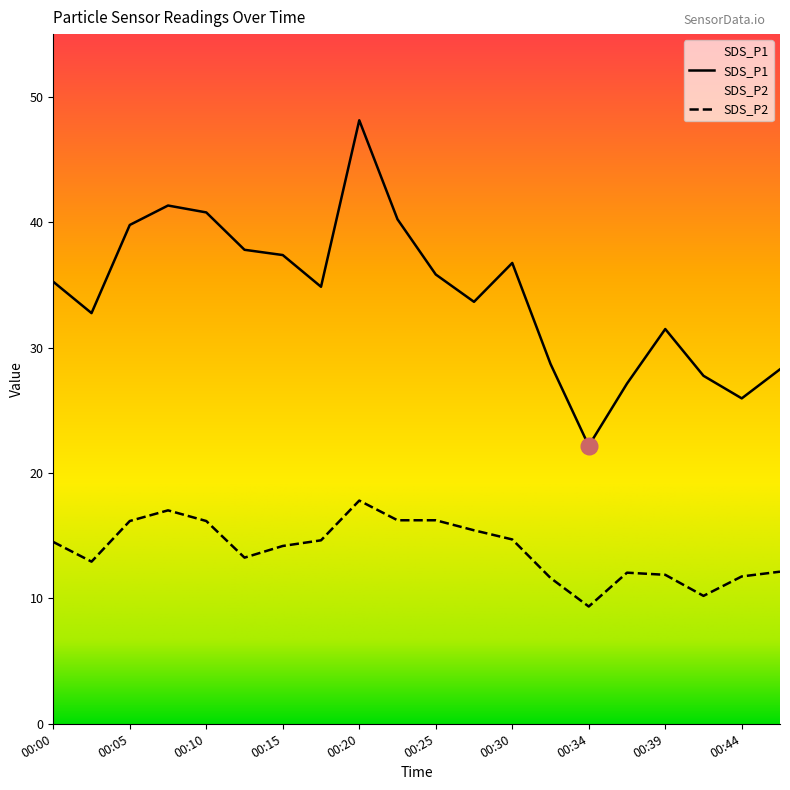

At 00:22, list the series in order from largest to smallest.

SDS_P1, SDS_P2